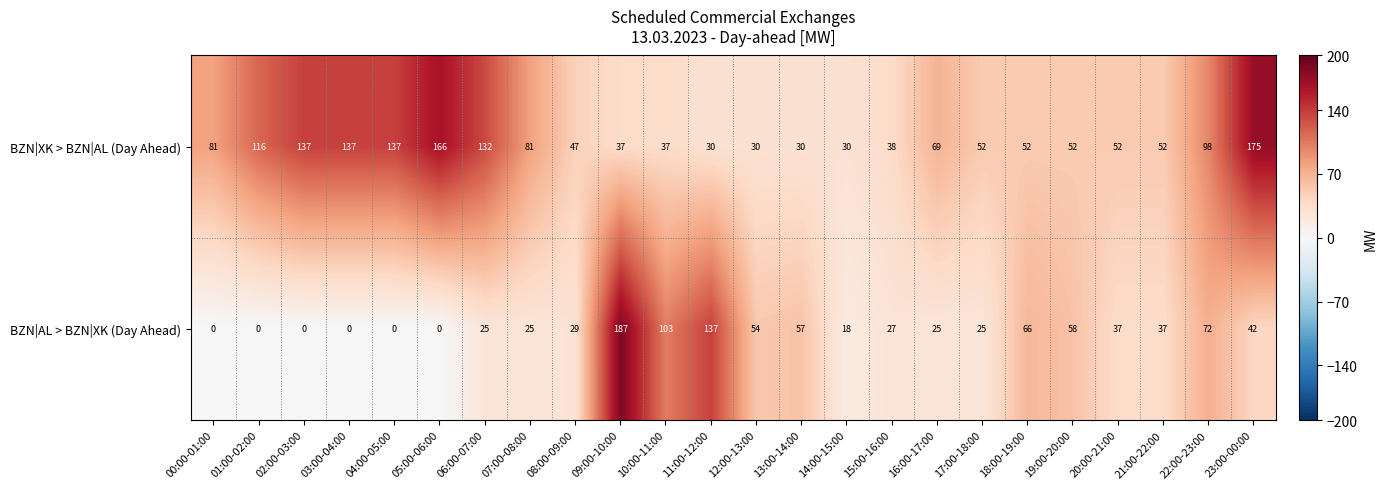

What is the difference between the maximum and minimum values in the BZN|XK > BZN|AL (Day Ahead) series?

145